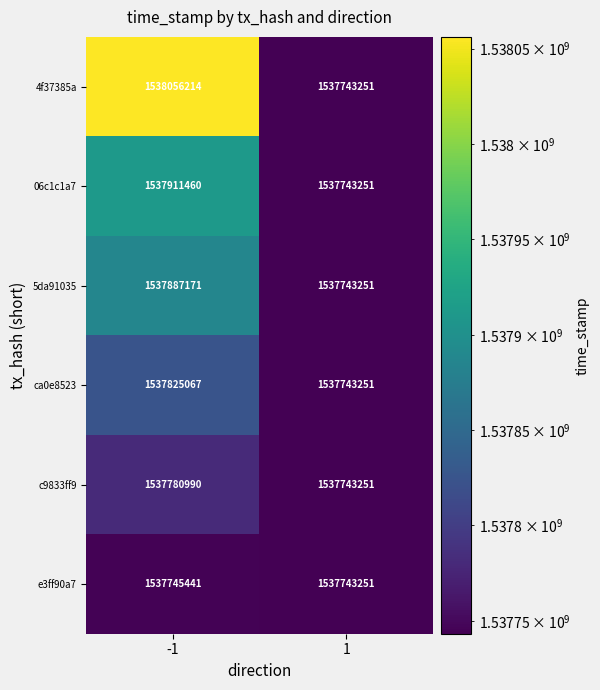

Which series has the largest total across all categories?

4f37385a